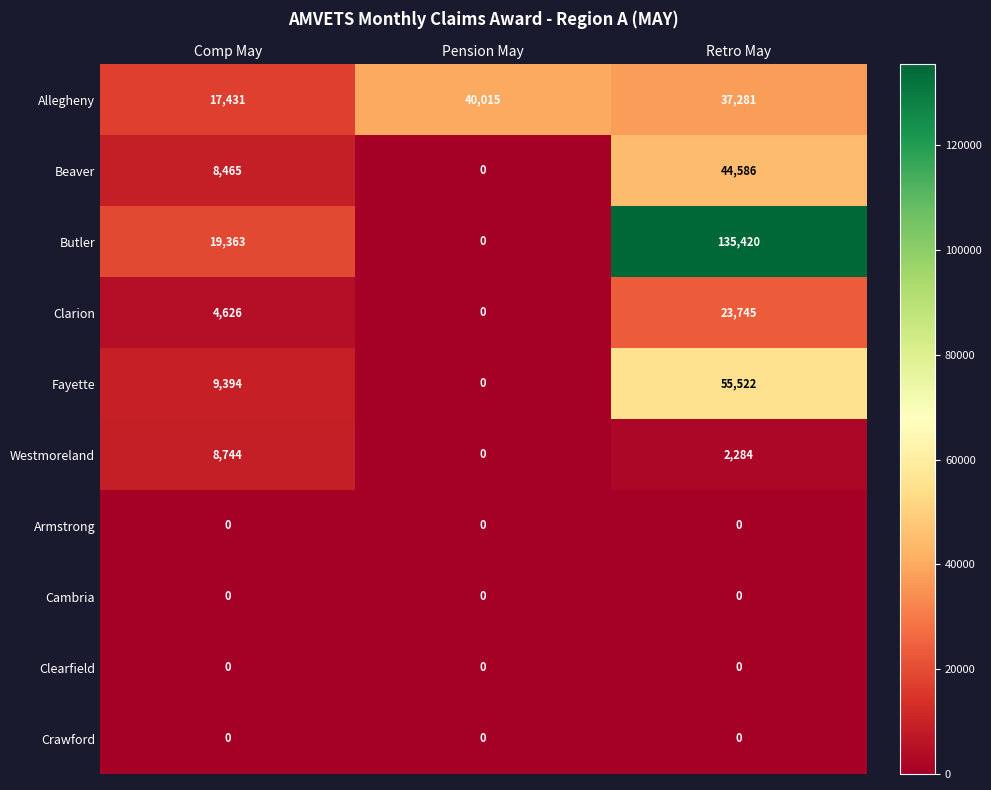

At which category does the chart reach its peak across all series?

Retro May